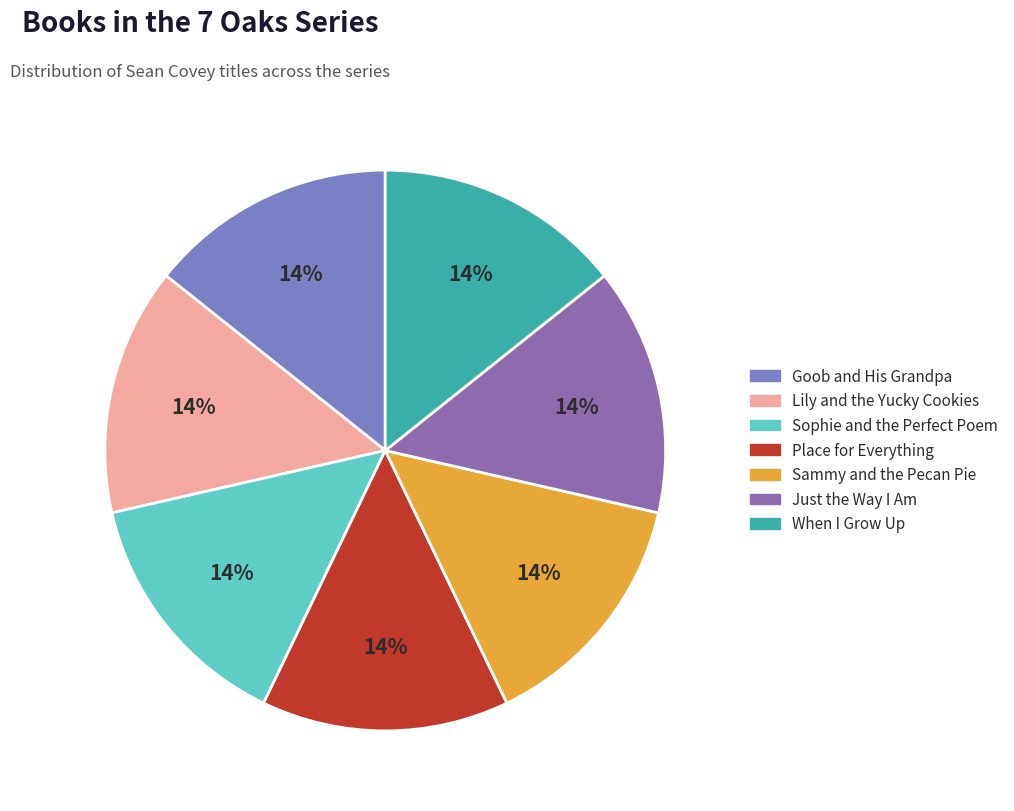

What is the ratio of the value at Sophie and the Perfect Poem to the value at When I Grow Up?

1.0